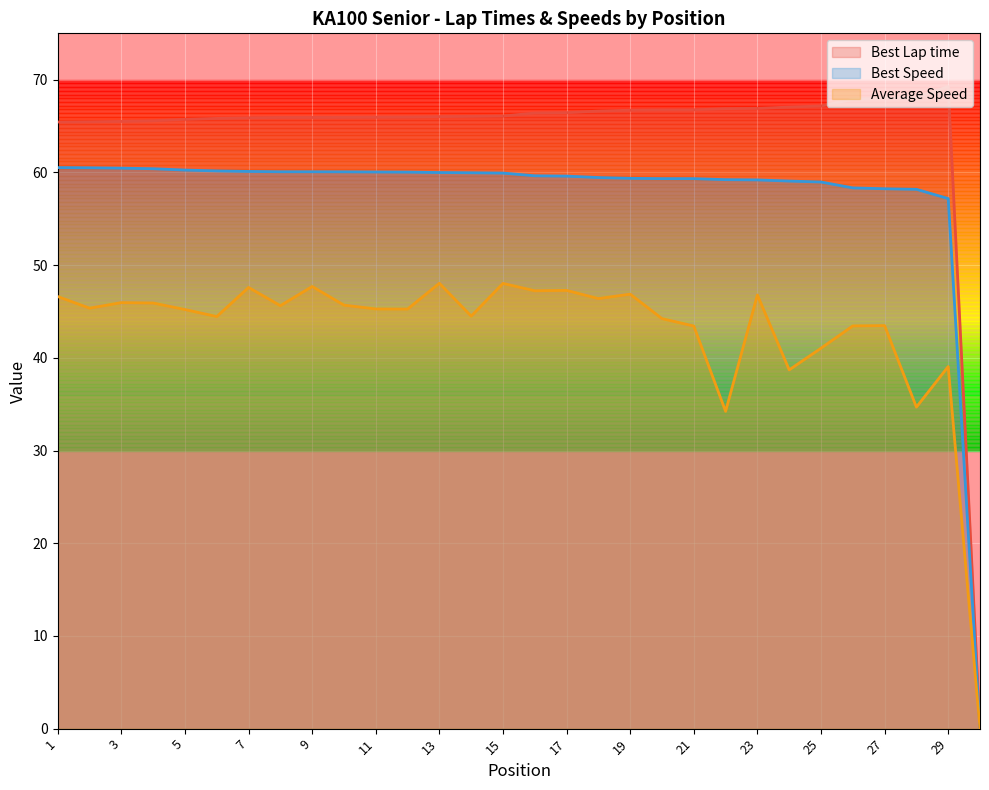

What are all the series names shown in the legend?

Best Lap time, Best Speed, Average Speed